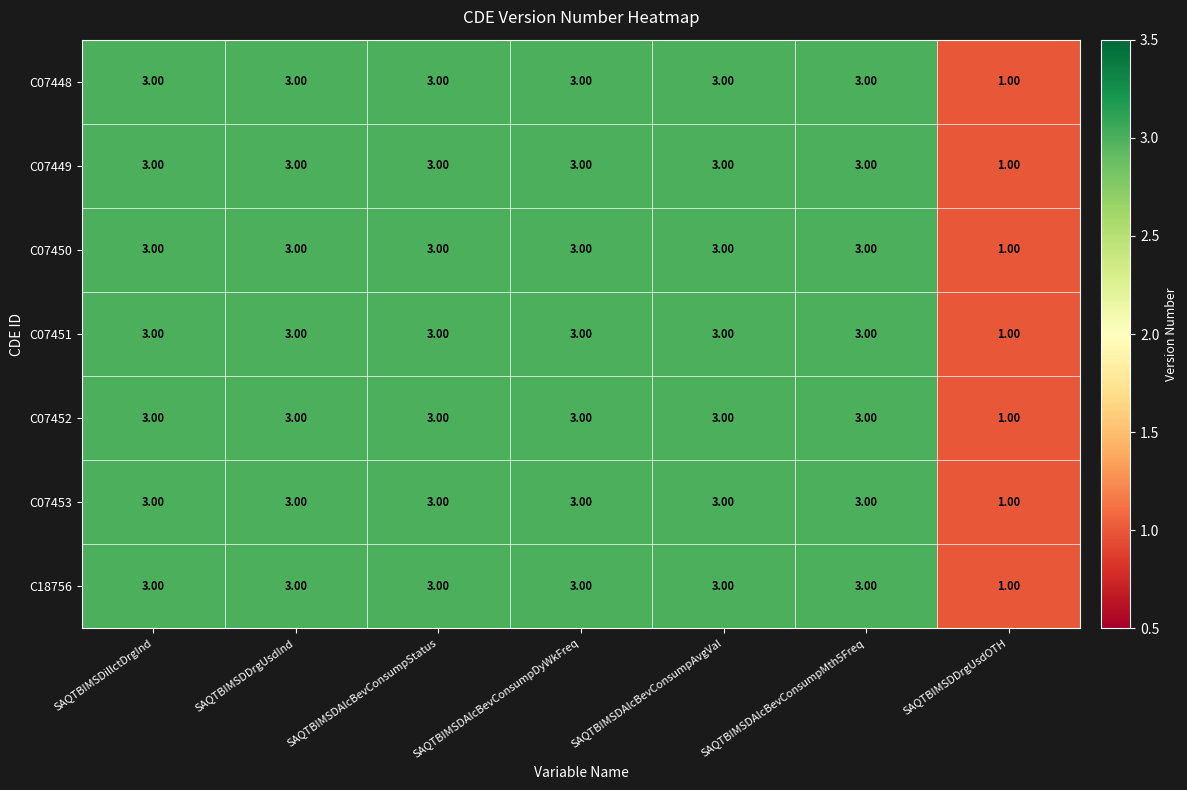

What is the average value of the C07450 series?

3